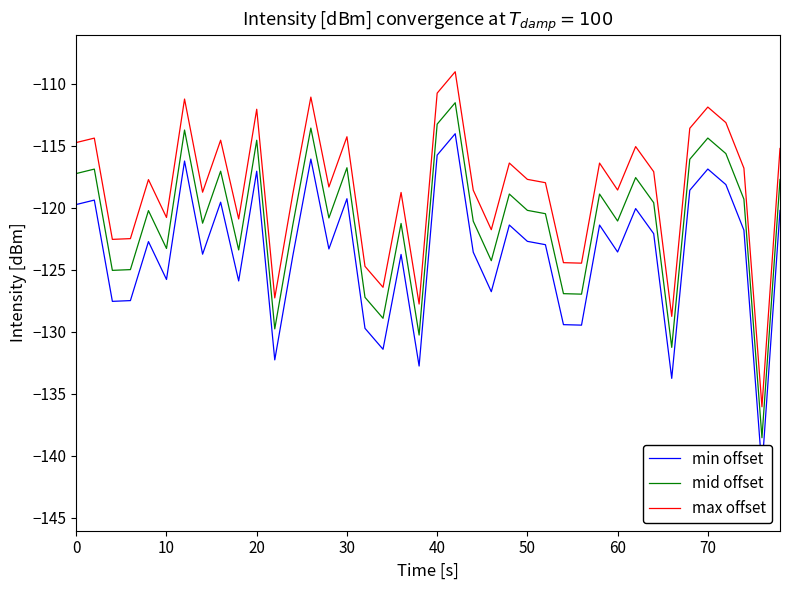

In max offset, how many points are higher than both neighbors (excluding endpoints)?

13